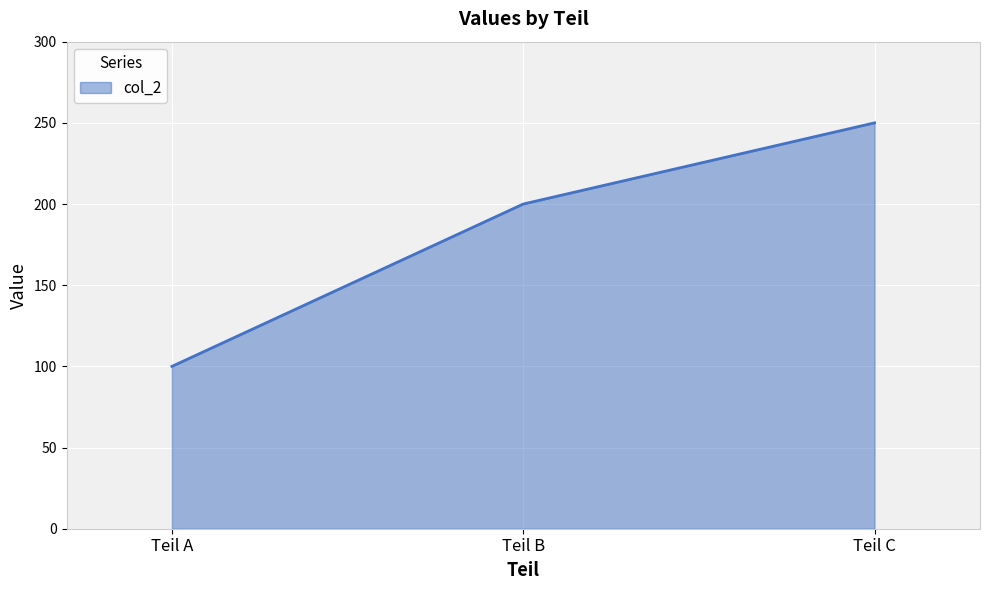

What is the ratio of the value at Teil B to the value at Teil C?

0.8